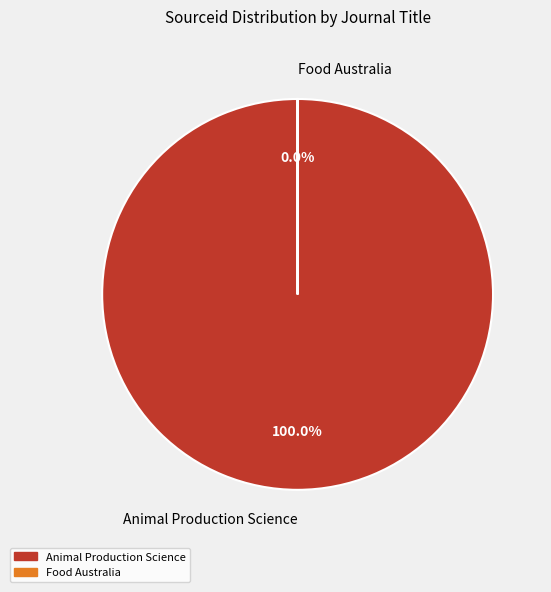

Combined, do Animal Production Science and Food Australia account for over 50%?

Yes